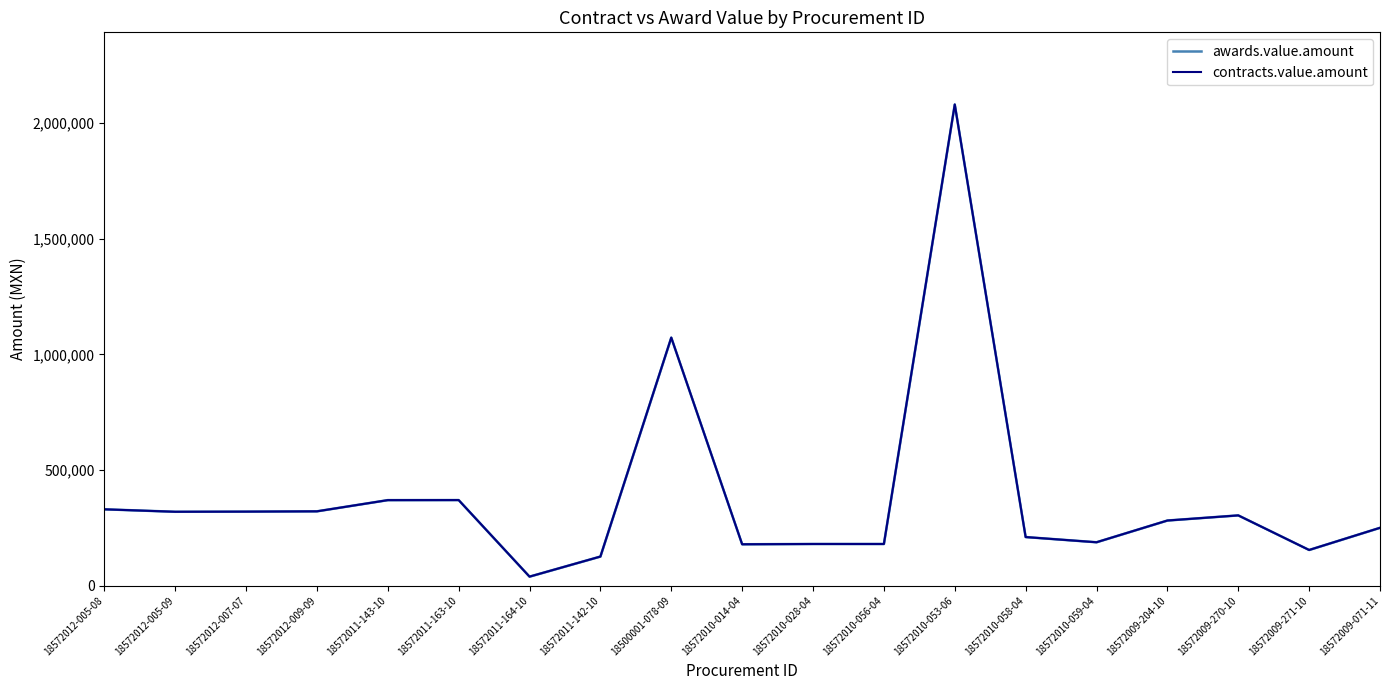

Rank the categories by awards.value.amount value from highest to lowest.

18572010-053-06, 18500001-078-09, 18572011-163-10, 18572011-143-10, 18572012-005-08, 18572012-009-09, 18572012-007-07, 18572012-005-09, 18572009-270-10, 18572009-204-10, 18572009-071-11, 18572010-058-04, 18572010-059-04, 18572010-028-04, 18572010-056-04, 18572010-014-04, 18572009-271-10, 18572011-142-10, 18572011-164-10